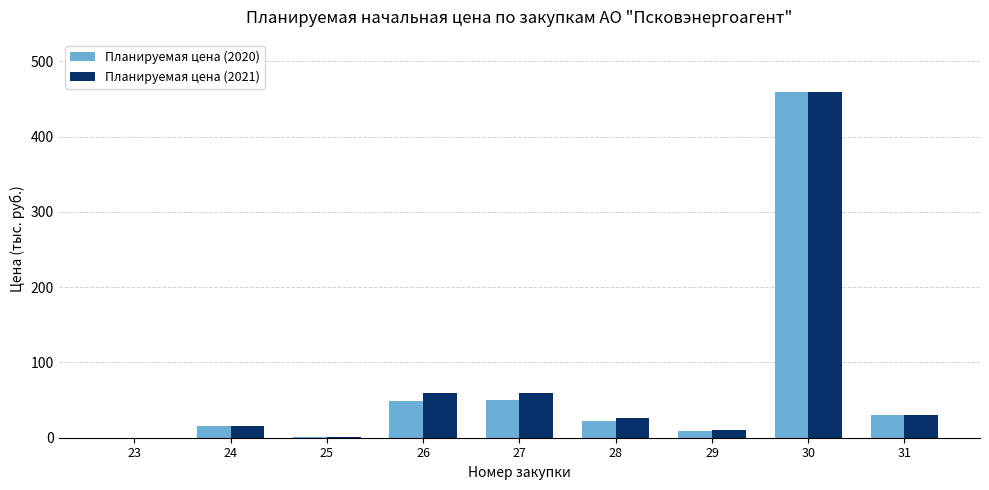

What are all the series names shown in the legend?

Планируемая цена (2020), Планируемая цена (2021)